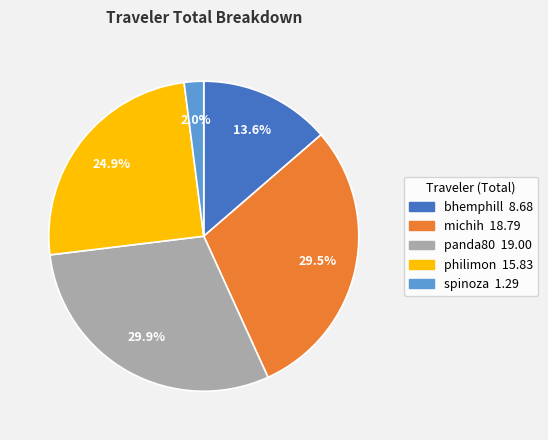

Is it true that spinoza is 2% of the pie?

True